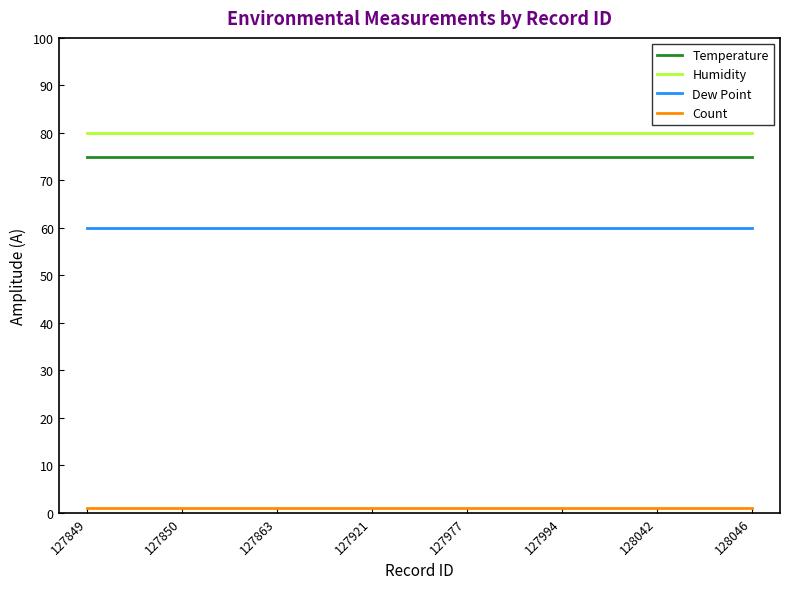

At how many categories does at least one series exceed 44?

8